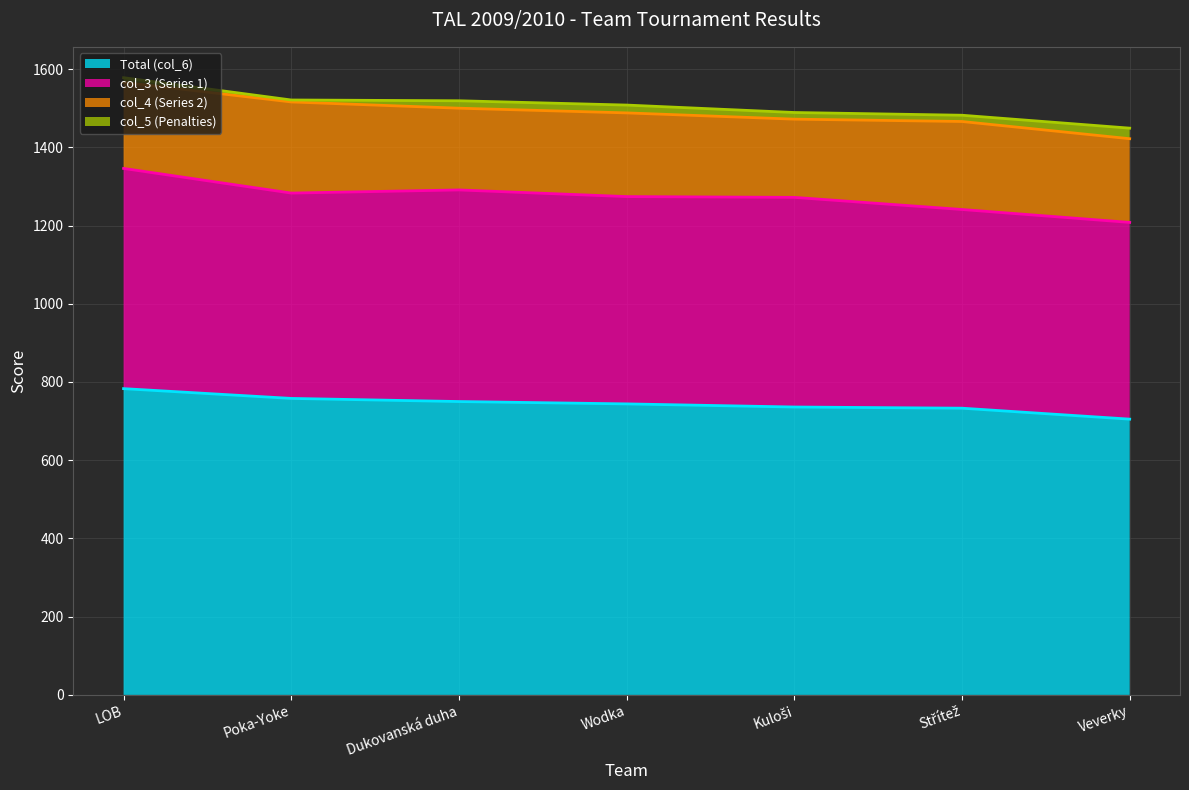

At which label does col_5 (Penalties) reach its minimum?

Poka-Yoke